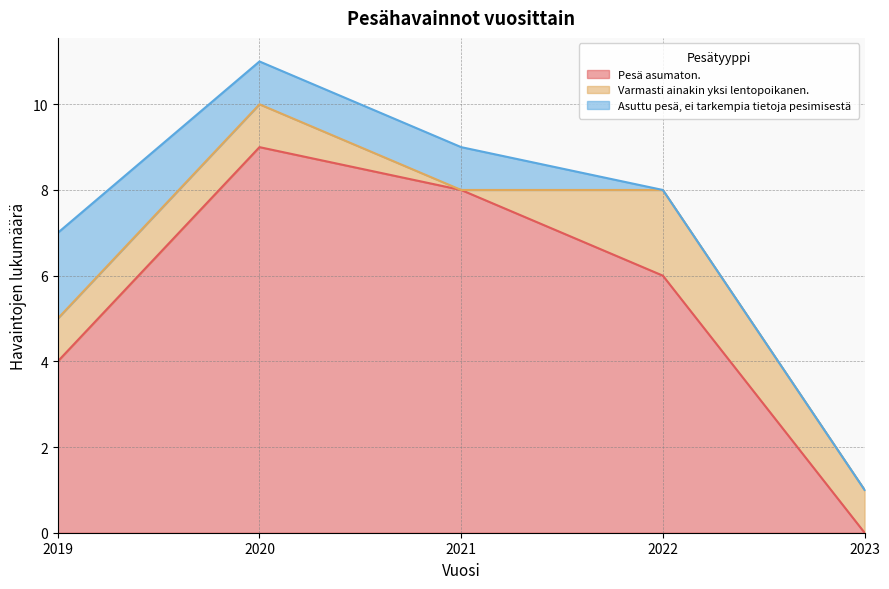

At which label does Varmasti ainakin yksi lentopoikanen. first exceed 1?

2022